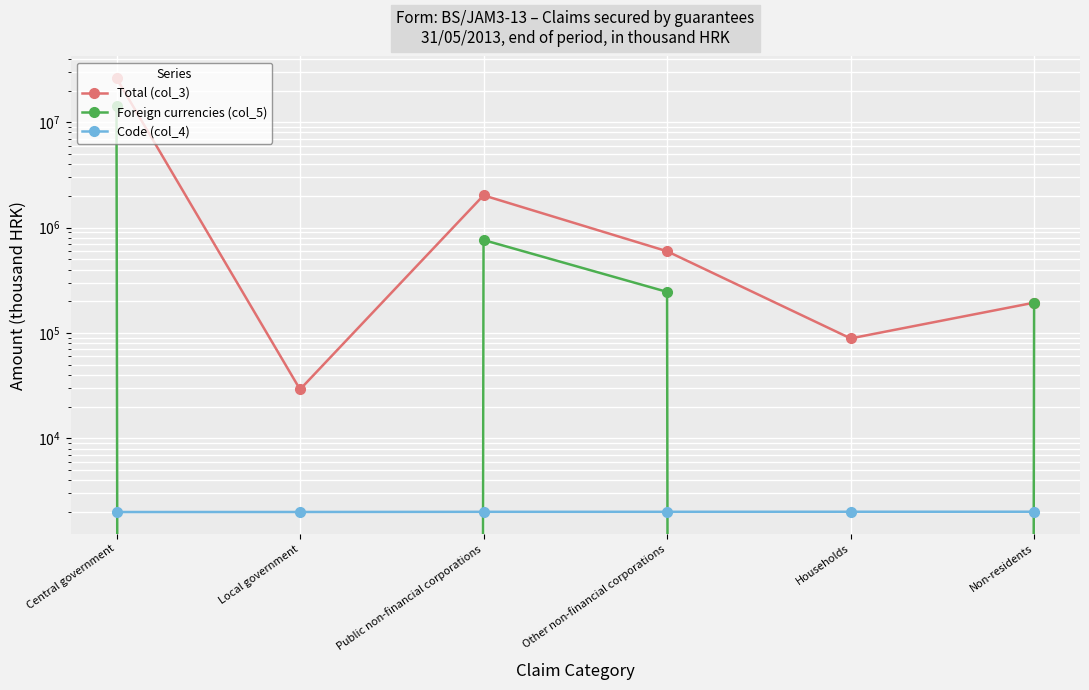

How many positive values does the Foreign currencies (col_5) series have?

4